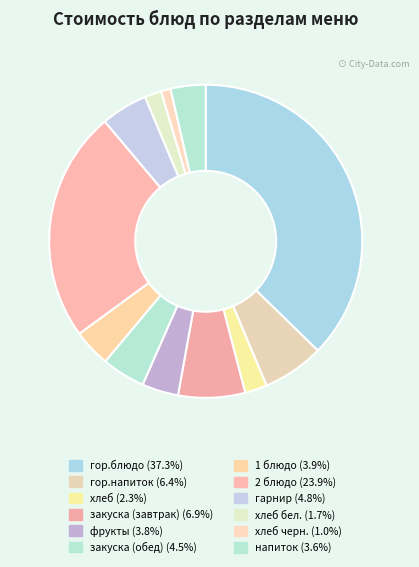

Count the number of slices in the pie.

12